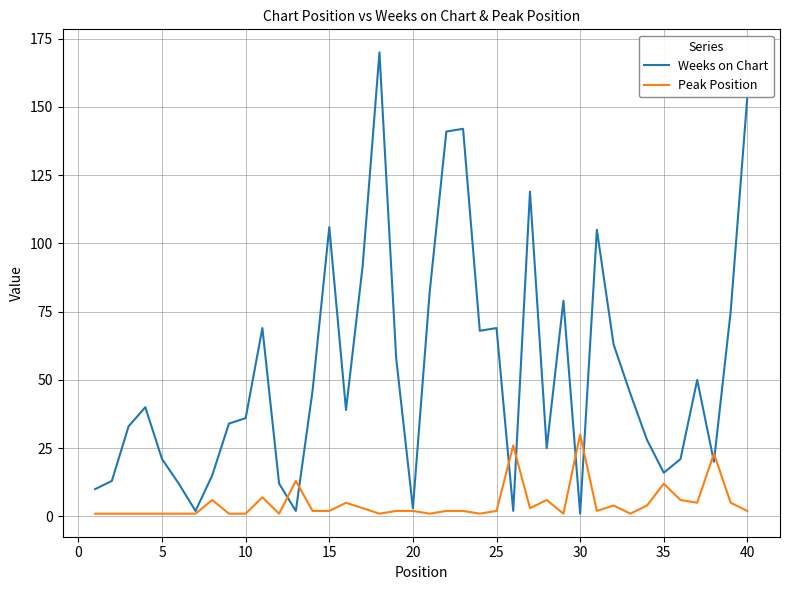

Which series has the largest total across all categories?

Weeks on Chart